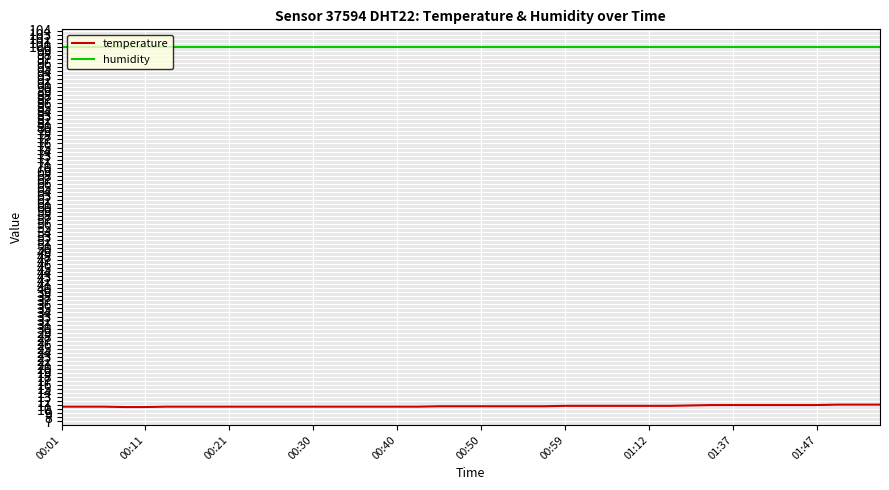

What is the highest value of the humidity series?

99.9